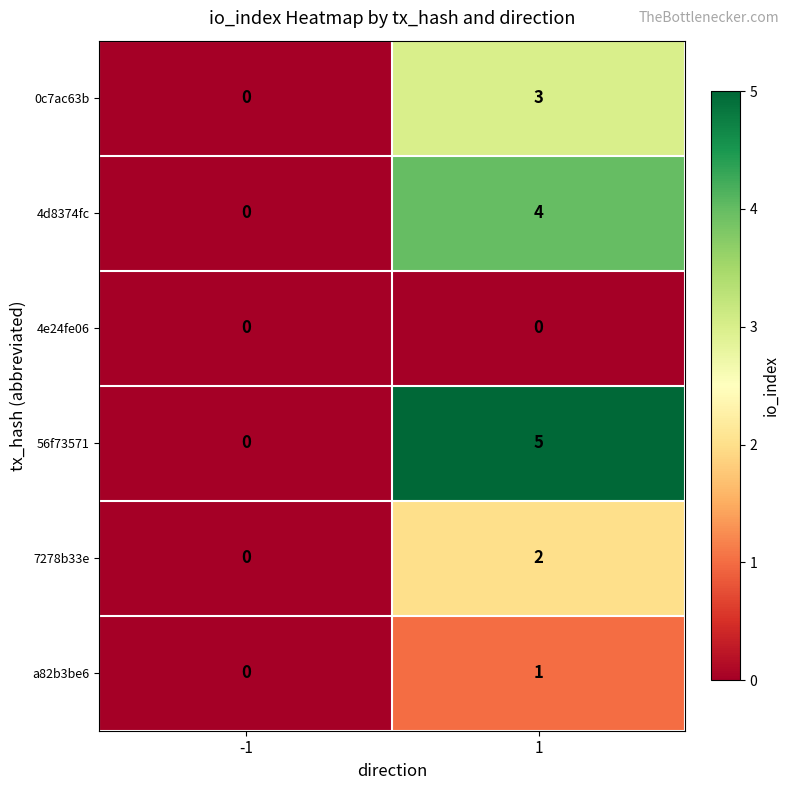

List the series in order of their peak value, highest first.

56f73571, 4d8374fc, 0c7ac63b, 7278b33e, a82b3be6, 4e24fe06